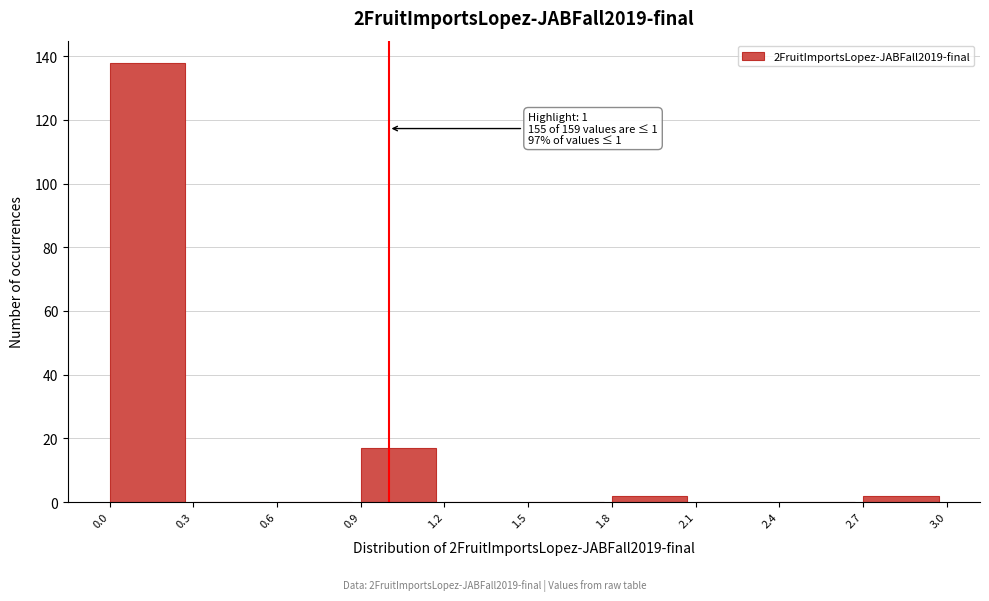

Over which range of the x-axis is the bar tallest?

0.0 to 0.3